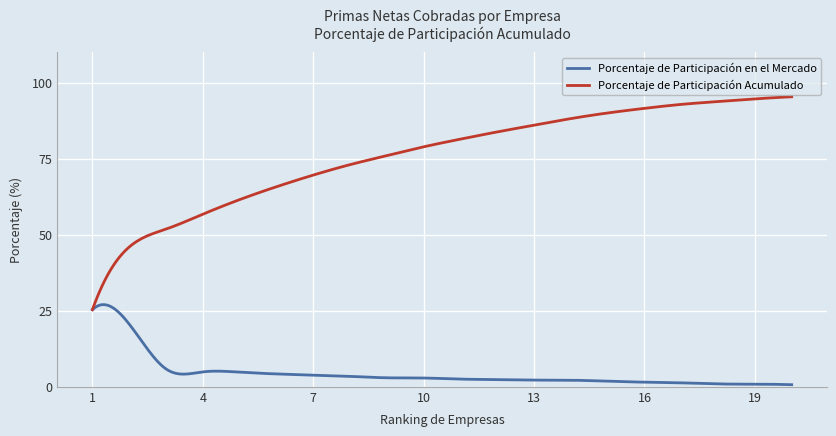

What are all the series names shown in the legend?

Porcentaje de Participación en el Mercado, Porcentaje de Participación Acumulado